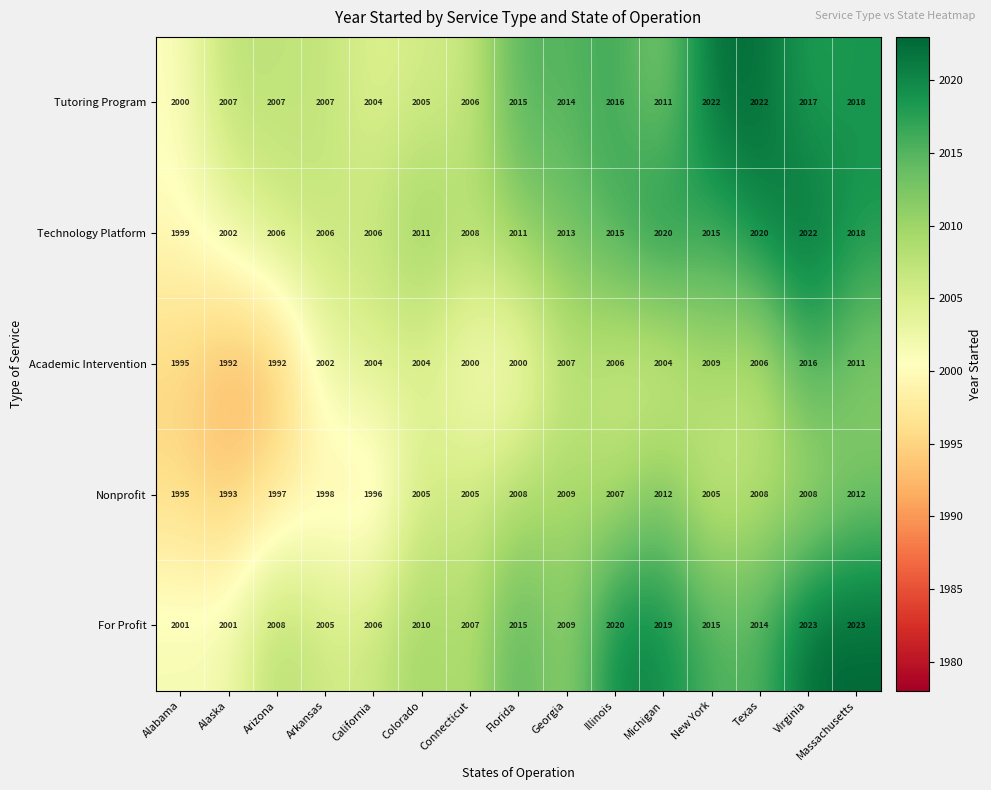

What is the difference between the maximum and minimum values in the Academic Intervention series?

24